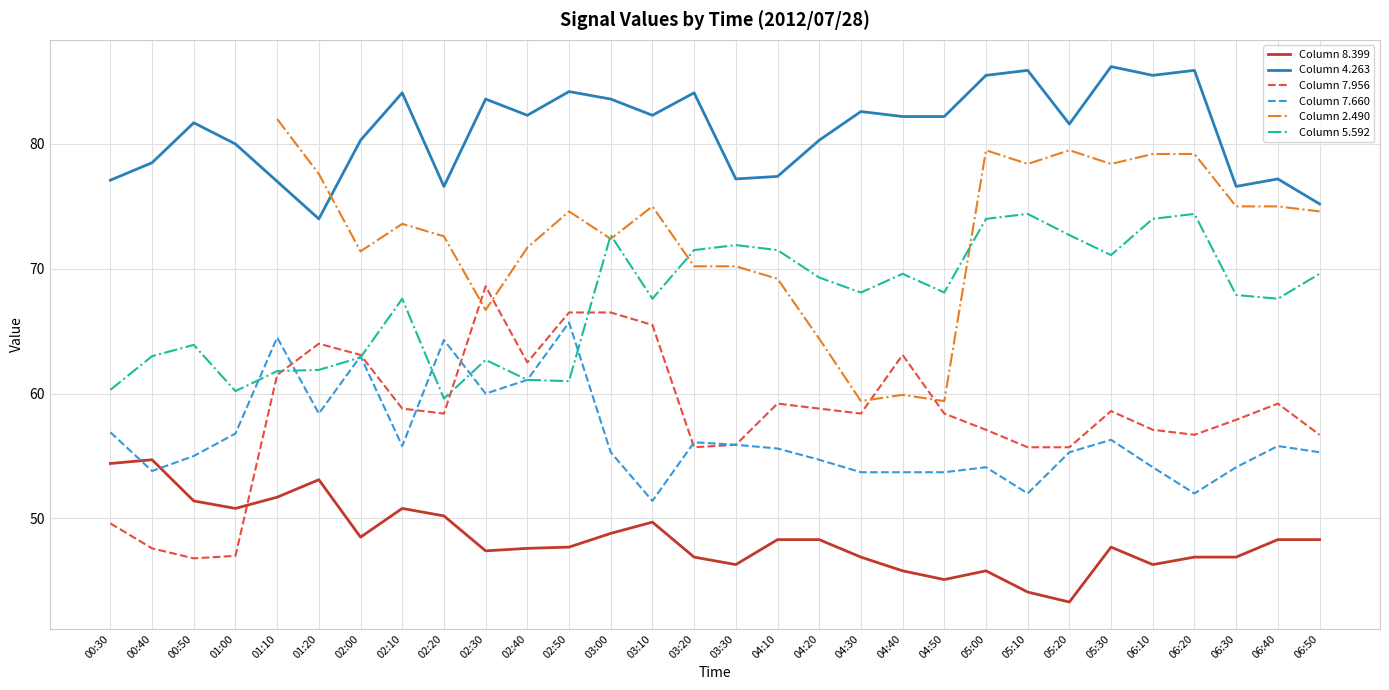

Rank the categories by Column 7.660 value from lowest to highest.

03:10, 05:10, 06:20, 04:30, 04:40, 04:50, 00:40, 05:00, 06:10, 06:30, 04:20, 00:50, 03:00, 05:20, 06:50, 04:10, 02:10, 06:40, 03:30, 03:20, 05:30, 01:00, 00:30, 01:20, 02:30, 02:40, 02:00, 02:20, 01:10, 02:50